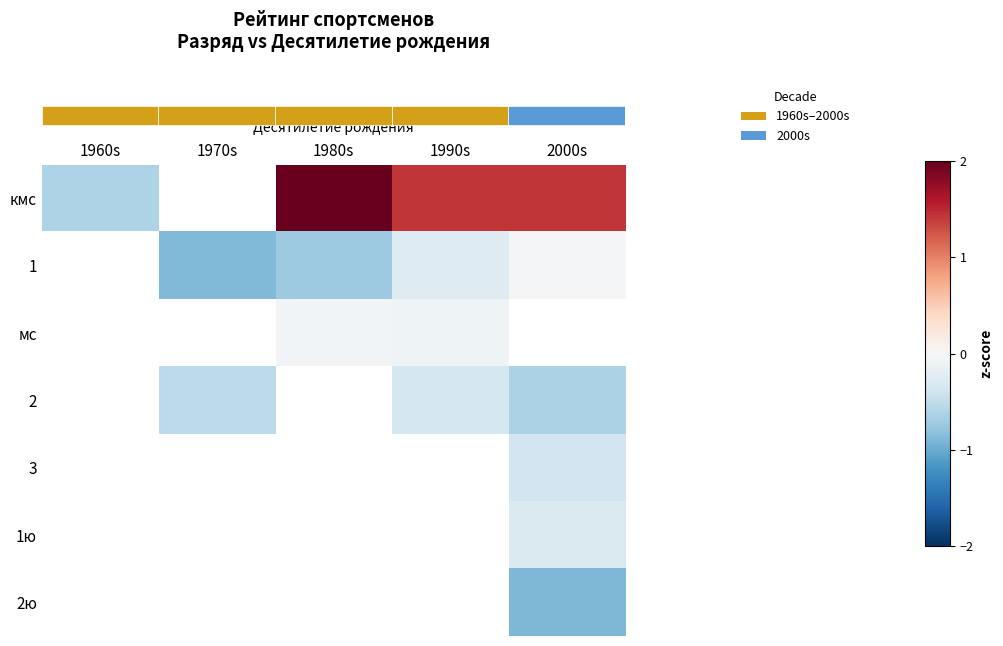

What is the smallest value displayed?

-0.9